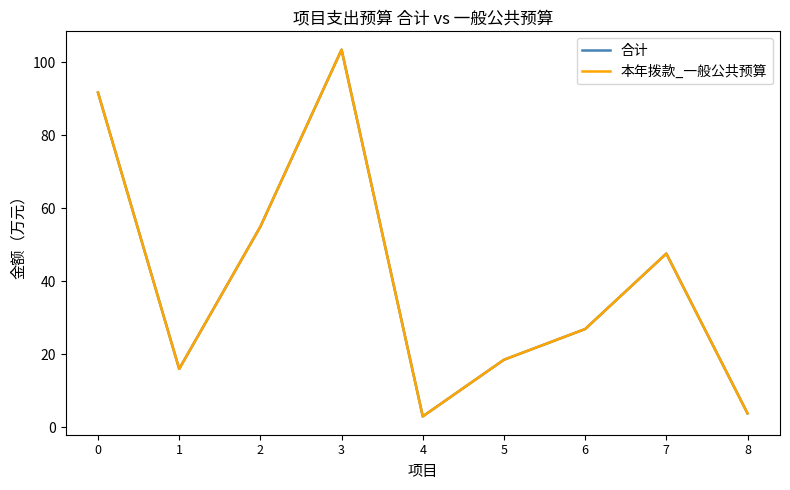

List the labels in order of 本年拨款_一般公共预算 value, smallest first.

4, 8, 1, 5, 6, 7, 2, 0, 3